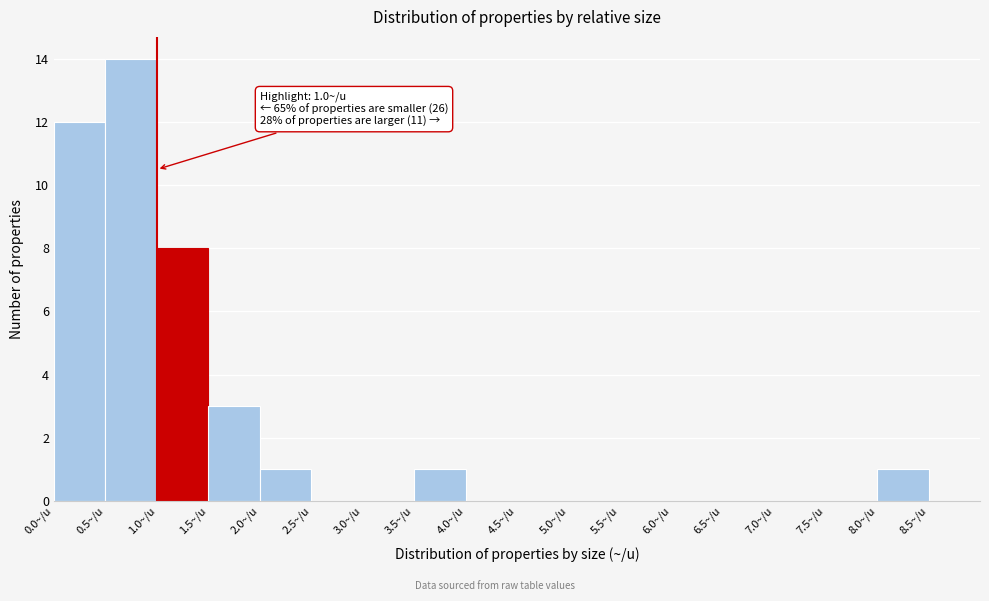

Which range on the x-axis has the tallest bar?

0.5 to 1.0